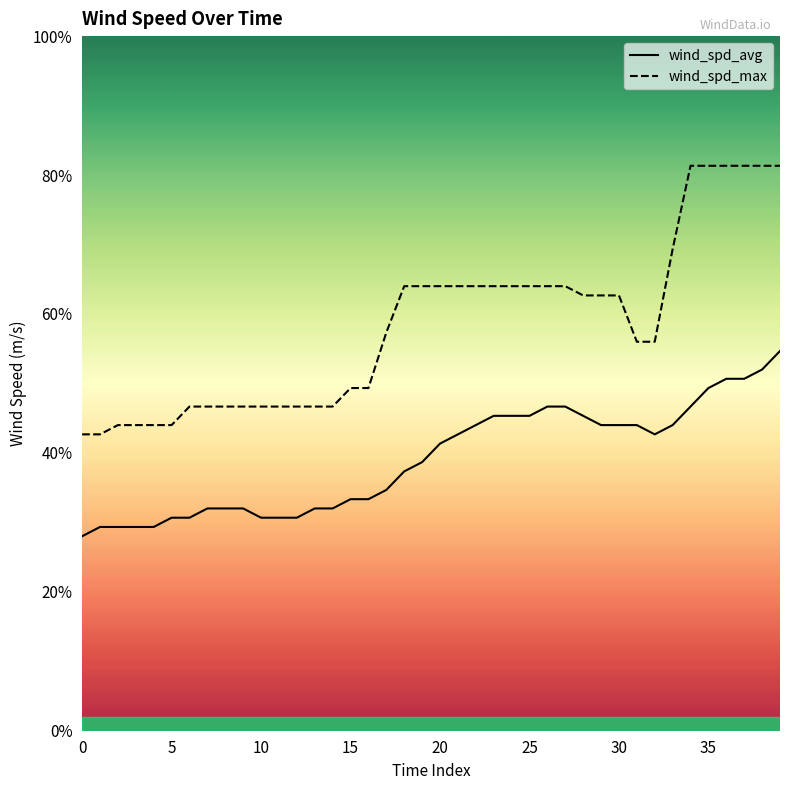

Between 29 and 16, which is larger?

29